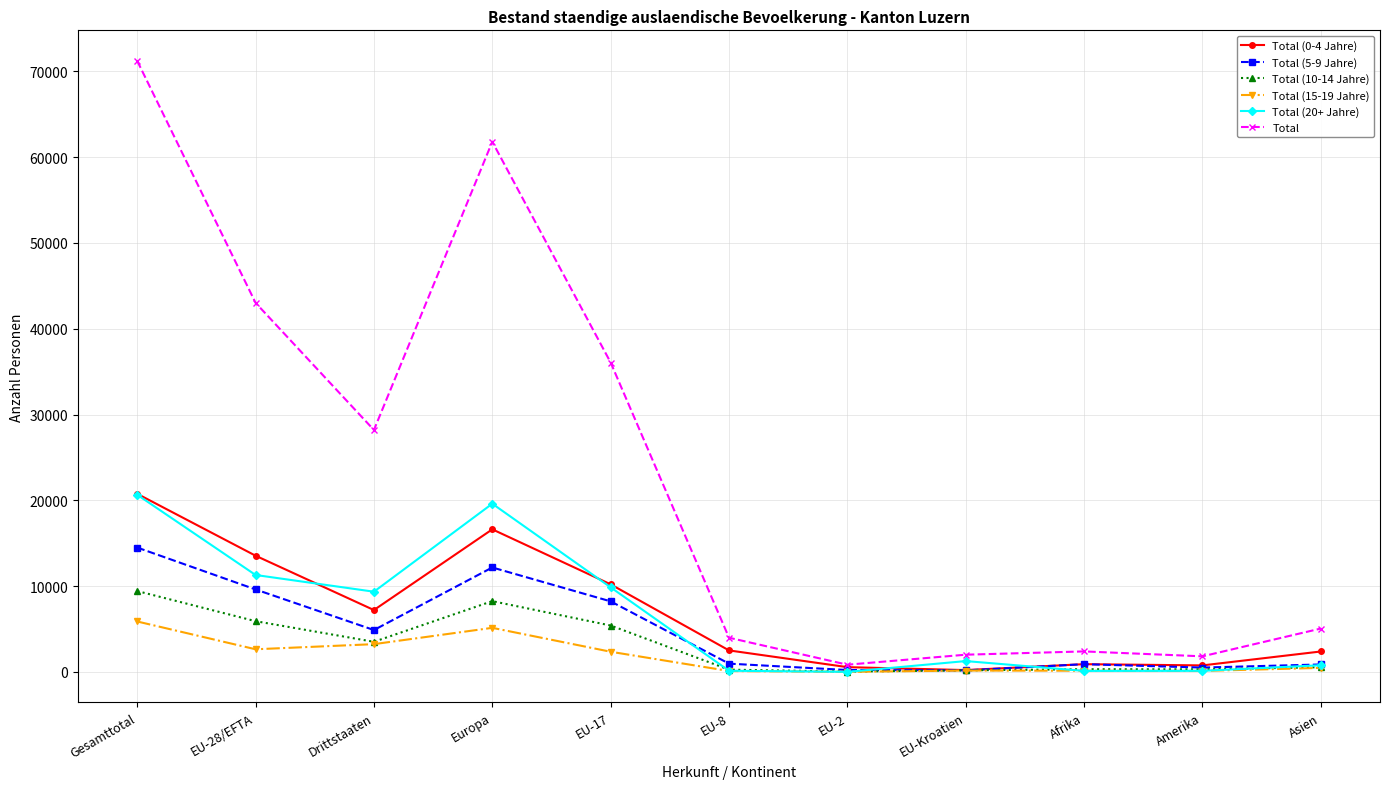

Which series has the largest range (max minus min)?

Total